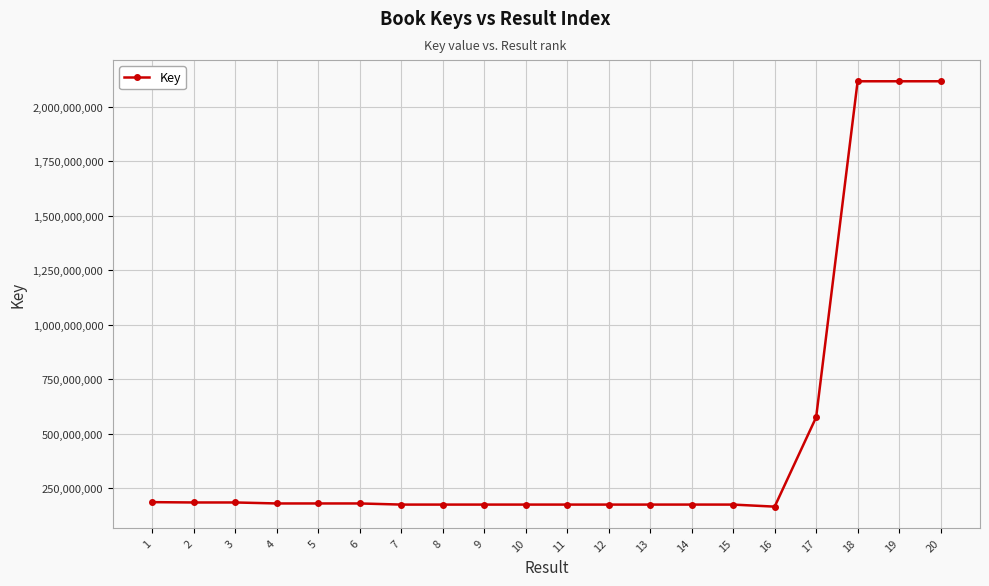

True or false: the data shows 291859100 at 17.

False